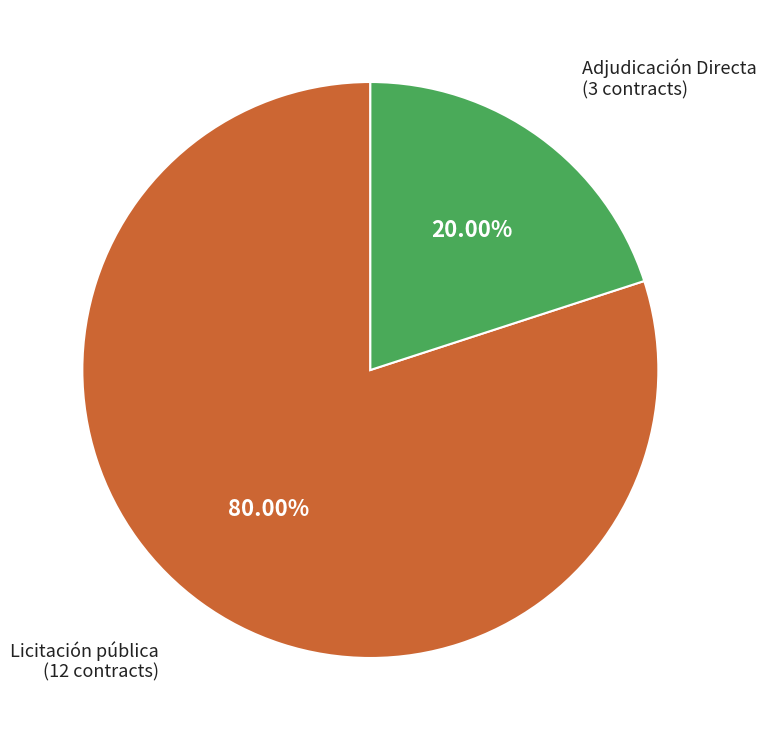

Does any single category account for the majority?

Yes